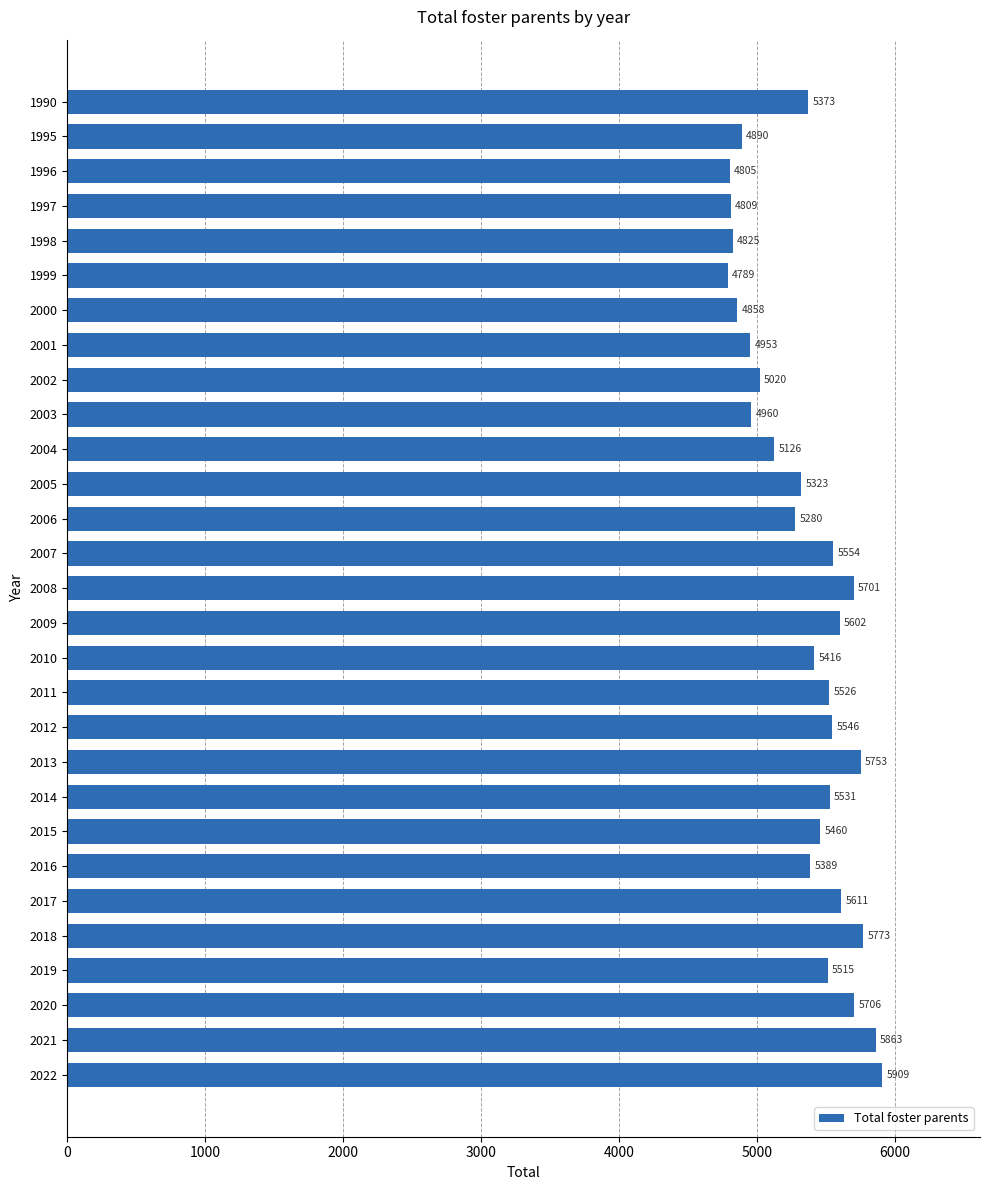

Rank the categories by value from lowest to highest.

1999, 1996, 1997, 1998, 2000, 1995, 2001, 2003, 2002, 2004, 2006, 2005, 1990, 2016, 2010, 2015, 2019, 2011, 2014, 2012, 2007, 2009, 2017, 2008, 2020, 2013, 2018, 2021, 2022